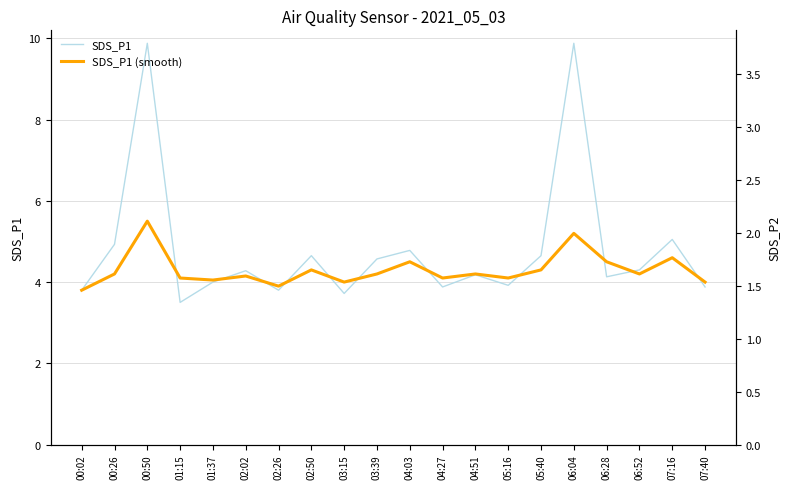

What is the label of the 15th point from the left?

05:40